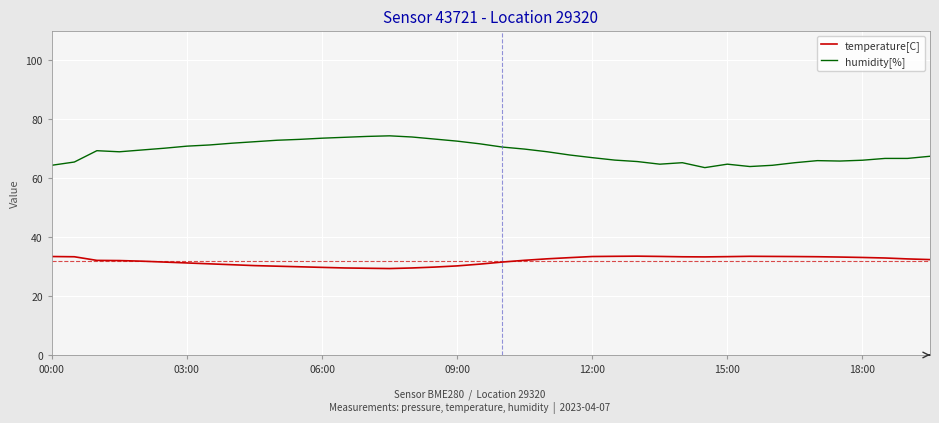

What is the average value of the humidity[%] series?

68.8